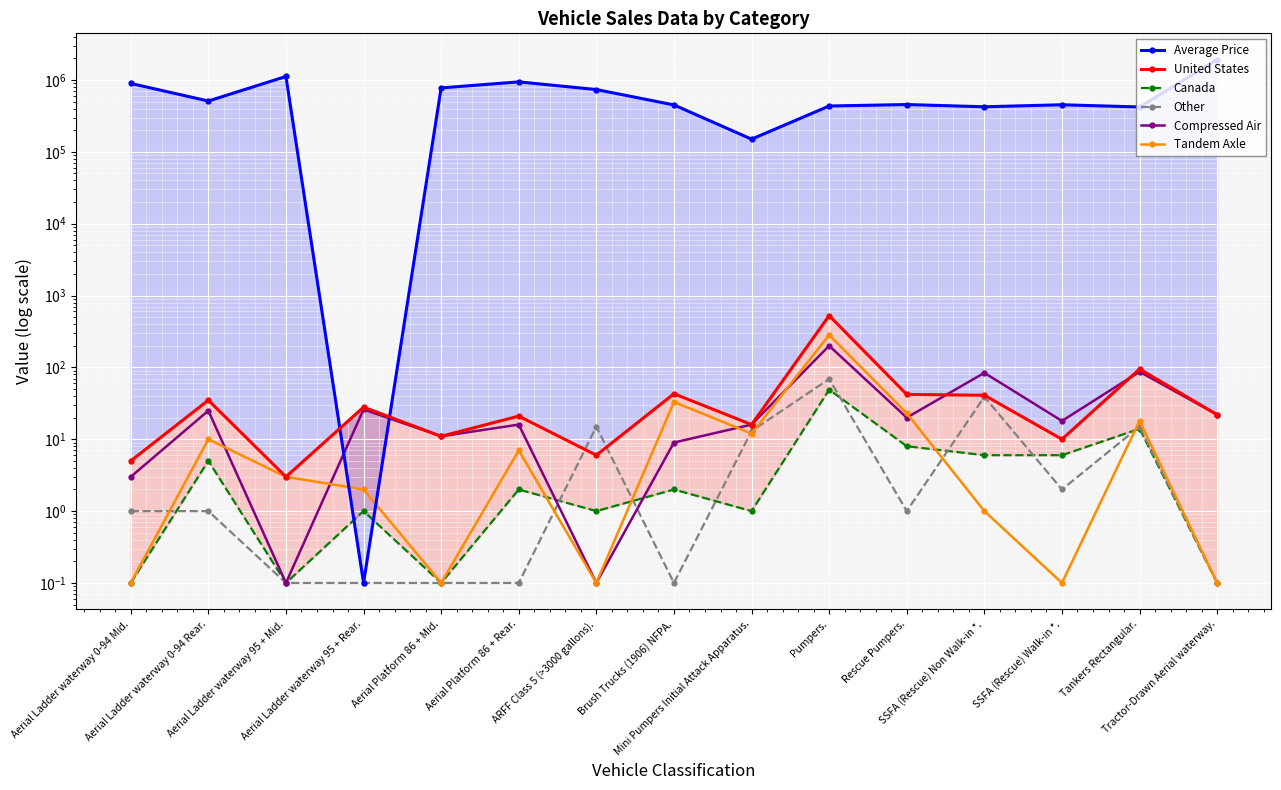

Reading left to right, extract all data points from this chart.

Average Price: Aerial Ladder waterway 0-94 Mid.=895828.3	Aerial Ladder waterway 0-94 Rear.=510000.0	Aerial Ladder waterway 95 + Mid.=1119082.6	Aerial Ladder waterway 95 + Rear.=0.1	Aerial Platform 86 + Mid.=776000.0	Aerial Platform 86 + Rear.=942000.0	ARFF Class 5 (>3000 gallons).=736319.0	Brush Trucks (1906) NFPA.=449854.5	Mini Pumpers Initial Attack Apparatus.=150193.6	Pumpers.=434504.0	Rescue Pumpers.=455546.7	SSFA (Rescue) Non Walk-in *.=423885.4	SSFA (Rescue) Walk-in *.=452276.8	Tankers Rectangular.=421399.3	Tractor-Drawn Aerial waterway.=1928499.7
United States: Aerial Ladder waterway 0-94 Mid.=5.0	Aerial Ladder waterway 0-94 Rear.=35.0	Aerial Ladder waterway 95 + Mid.=3.0	Aerial Ladder waterway 95 + Rear.=28.0	Aerial Platform 86 + Mid.=11.0	Aerial Platform 86 + Rear.=21.0	ARFF Class 5 (>3000 gallons).=6.0	Brush Trucks (1906) NFPA.=43.0	Mini Pumpers Initial Attack Apparatus.=16.0	Pumpers.=526.0	Rescue Pumpers.=42.0	SSFA (Rescue) Non Walk-in *.=41.0	SSFA (Rescue) Walk-in *.=10.0	Tankers Rectangular.=95.0	Tractor-Drawn Aerial waterway.=22.0
Canada: Aerial Ladder waterway 0-94 Mid.=0.1	Aerial Ladder waterway 0-94 Rear.=5.0	Aerial Ladder waterway 95 + Mid.=0.1	Aerial Ladder waterway 95 + Rear.=1.0	Aerial Platform 86 + Mid.=0.1	Aerial Platform 86 + Rear.=2.0	ARFF Class 5 (>3000 gallons).=1.0	Brush Trucks (1906) NFPA.=2.0	Mini Pumpers Initial Attack Apparatus.=1.0	Pumpers.=49.0	Rescue Pumpers.=8.0	SSFA (Rescue) Non Walk-in *.=6.0	SSFA (Rescue) Walk-in *.=6.0	Tankers Rectangular.=14.0	Tractor-Drawn Aerial waterway.=0.1
Other: Aerial Ladder waterway 0-94 Mid.=1.0	Aerial Ladder waterway 0-94 Rear.=1.0	Aerial Ladder waterway 95 + Mid.=0.1	Aerial Ladder waterway 95 + Rear.=0.1	Aerial Platform 86 + Mid.=0.1	Aerial Platform 86 + Rear.=0.1	ARFF Class 5 (>3000 gallons).=15.0	Brush Trucks (1906) NFPA.=0.1	Mini Pumpers Initial Attack Apparatus.=13.0	Pumpers.=69.0	Rescue Pumpers.=1.0	SSFA (Rescue) Non Walk-in *.=39.0	SSFA (Rescue) Walk-in *.=2.0	Tankers Rectangular.=15.0	Tractor-Drawn Aerial waterway.=0.1
Compressed Air: Aerial Ladder waterway 0-94 Mid.=3.0	Aerial Ladder waterway 0-94 Rear.=25.0	Aerial Ladder waterway 95 + Mid.=0.1	Aerial Ladder waterway 95 + Rear.=26.0	Aerial Platform 86 + Mid.=11.0	Aerial Platform 86 + Rear.=16.0	ARFF Class 5 (>3000 gallons).=0.1	Brush Trucks (1906) NFPA.=9.0	Mini Pumpers Initial Attack Apparatus.=16.0	Pumpers.=200.0	Rescue Pumpers.=20.0	SSFA (Rescue) Non Walk-in *.=84.0	SSFA (Rescue) Walk-in *.=18.0	Tankers Rectangular.=87.0	Tractor-Drawn Aerial waterway.=22.0
Tandem Axle: Aerial Ladder waterway 0-94 Mid.=0.1	Aerial Ladder waterway 0-94 Rear.=10.0	Aerial Ladder waterway 95 + Mid.=3.0	Aerial Ladder waterway 95 + Rear.=2.0	Aerial Platform 86 + Mid.=0.1	Aerial Platform 86 + Rear.=7.0	ARFF Class 5 (>3000 gallons).=0.1	Brush Trucks (1906) NFPA.=33.0	Mini Pumpers Initial Attack Apparatus.=12.0	Pumpers.=283.0	Rescue Pumpers.=23.0	SSFA (Rescue) Non Walk-in *.=1.0	SSFA (Rescue) Walk-in *.=0.1	Tankers Rectangular.=18.0	Tractor-Drawn Aerial waterway.=0.1